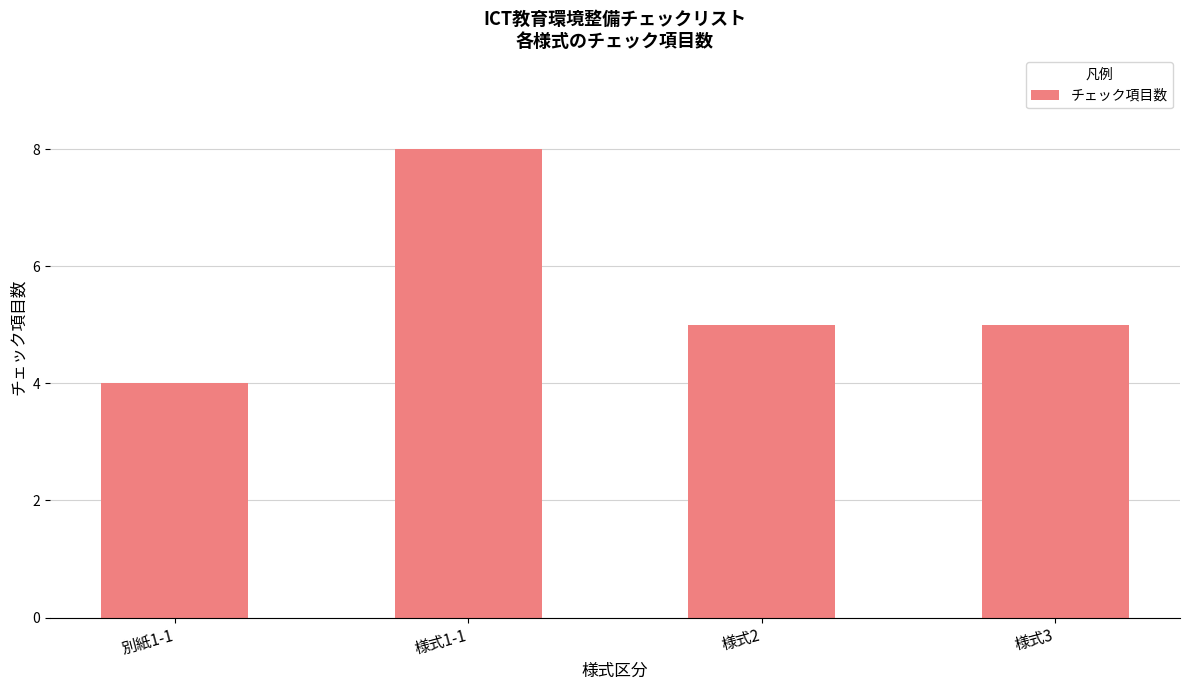

What is the difference between the maximum and minimum values?

4